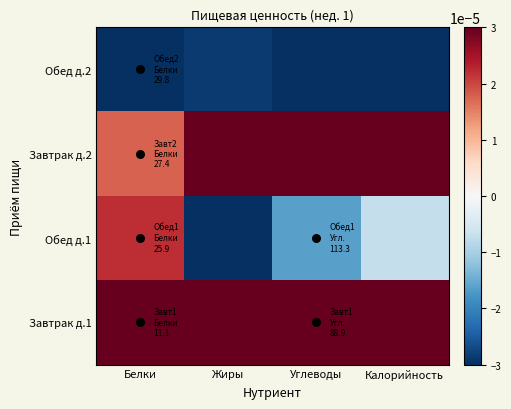

At which category is the sum across all series the highest?

Белки